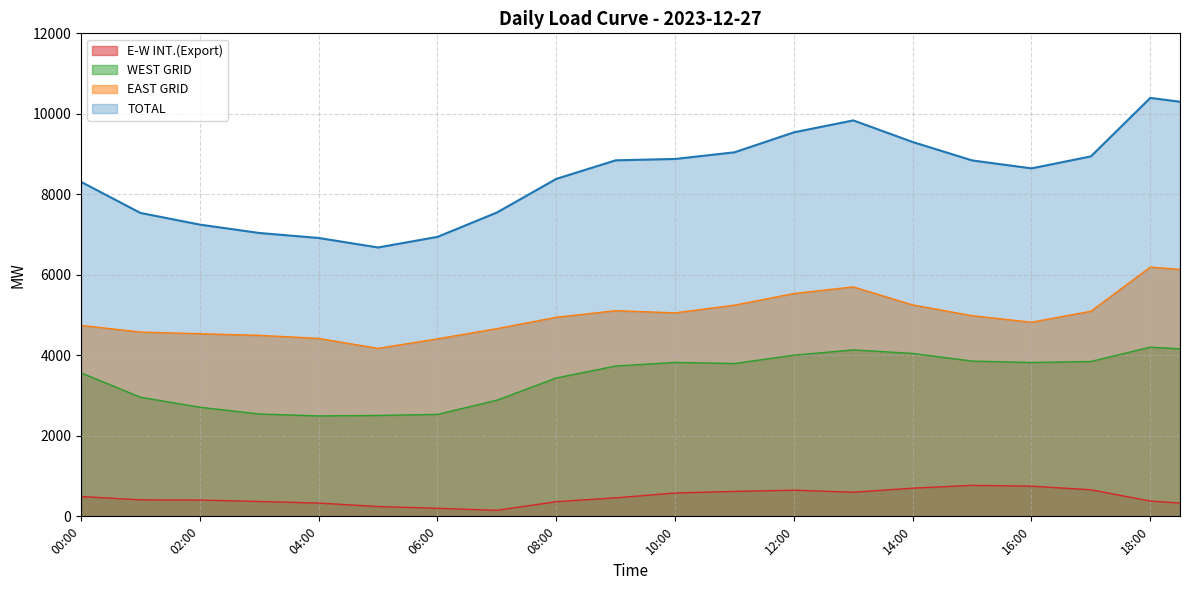

What is the average value of the WEST GRID series?

3423.6